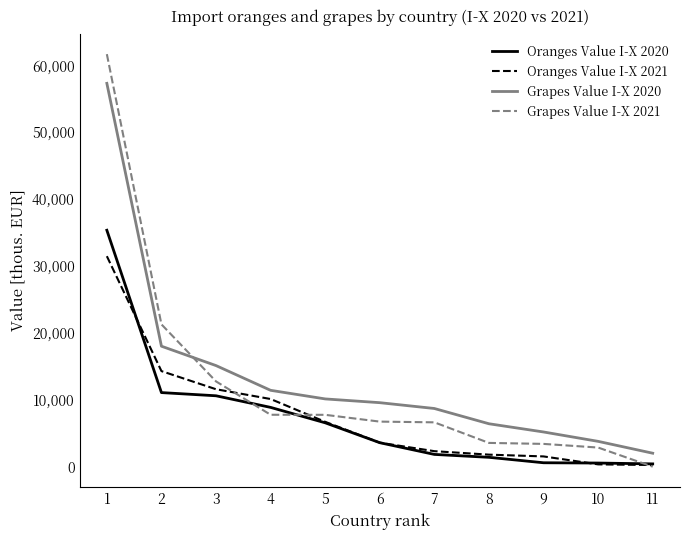

What is the difference between the second highest and minimum values in the Oranges Value I-X 2020 series?

10661.0